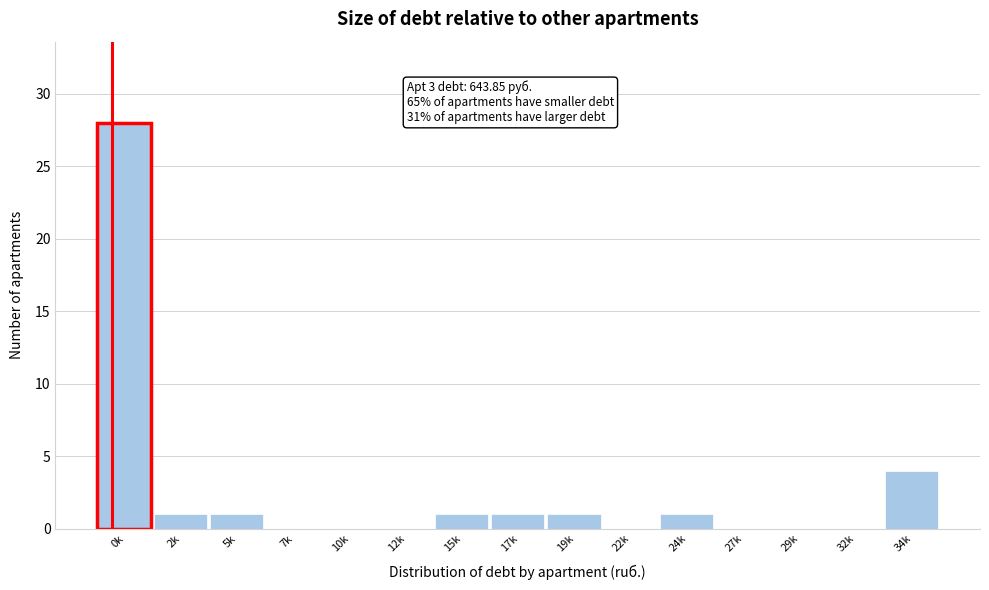

Reading left to right, list all the values displayed in this chart.

0k=28	2k=1	5k=1	7k=0	10k=0	12k=0	15k=1	17k=1	19k=1	22k=0	24k=1	27k=0	29k=0	32k=0	34k=4